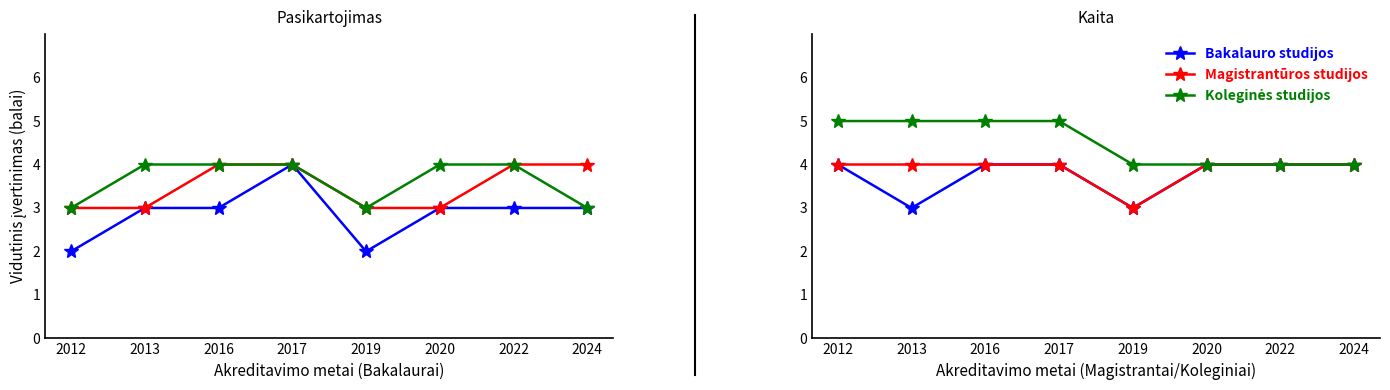

True or false: Magistrantūros studijos and Koleginės studijos cross at least once.

False